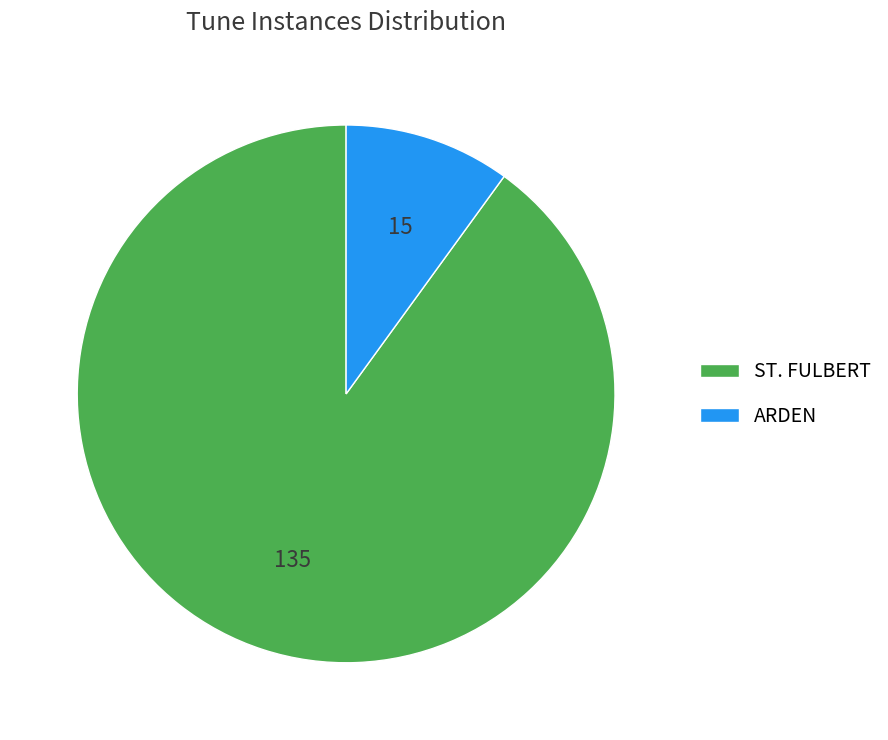

Do ST. FULBERT and ARDEN together represent more than half of the pie?

Yes